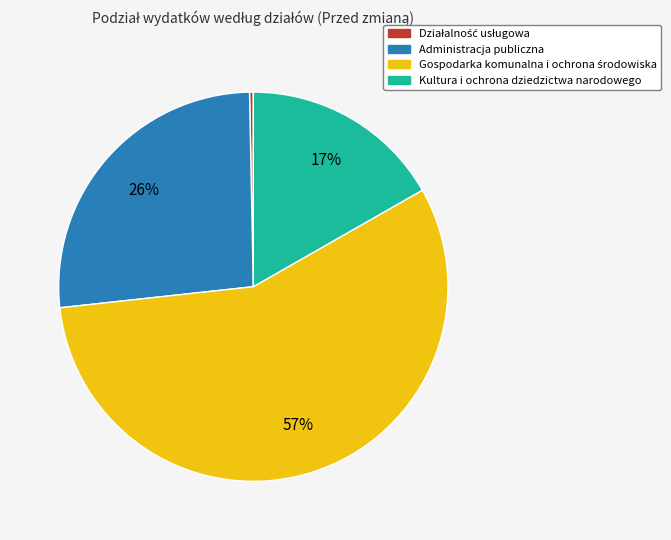

How many slices are in this pie chart?

4